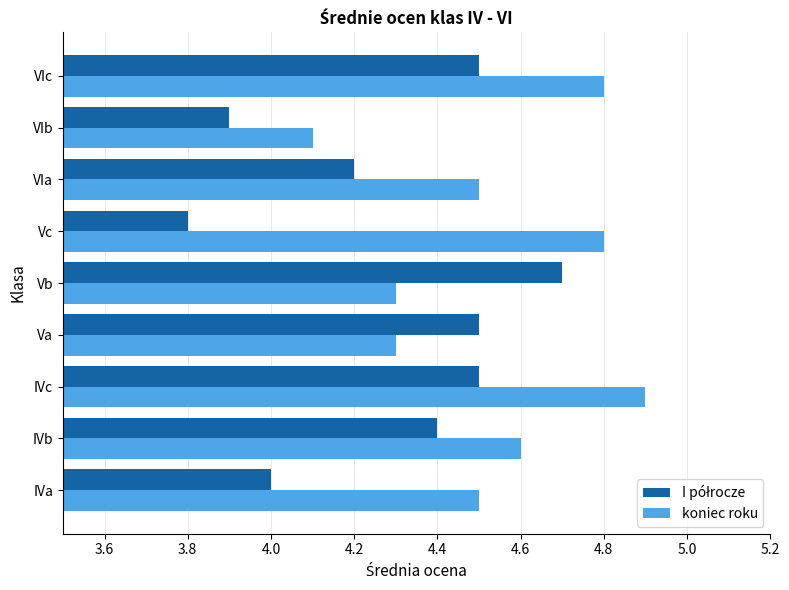

Which series has the largest total across all categories?

koniec roku